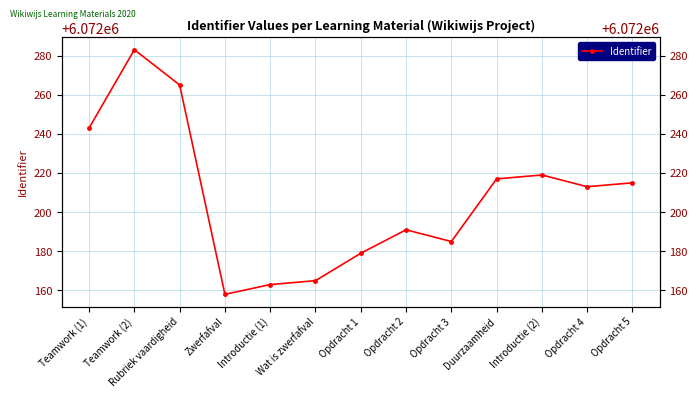

Reading right to left, transcribe all the data shown in this chart.

6072215	6072213	6072219	6072217	6072185	6072191	6072179	6072165	6072163	6072158	6072265	6072283	6072243